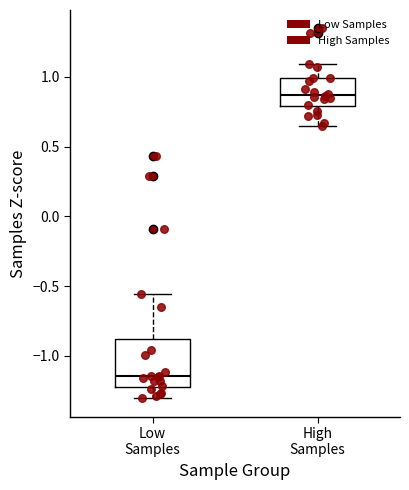

Where does the upper whisker of the box for Low Samples end on the y-axis? The values are not printed on the chart, so give them approximately, as read against the axis.

-0.55